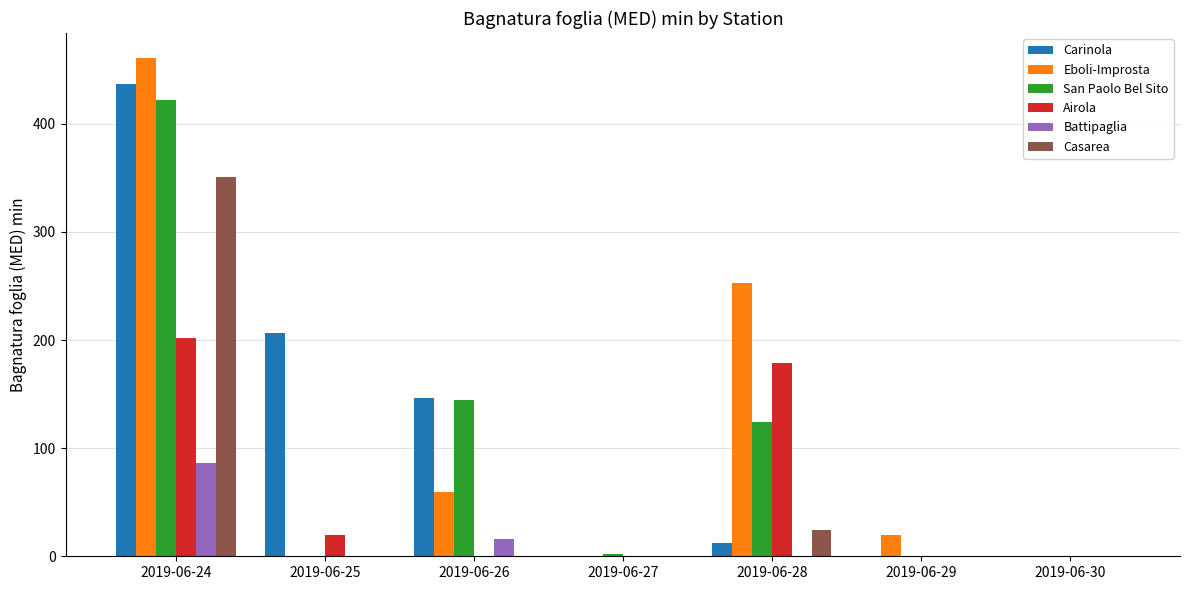

What is the total value across all series at 2019-06-29?

20.0